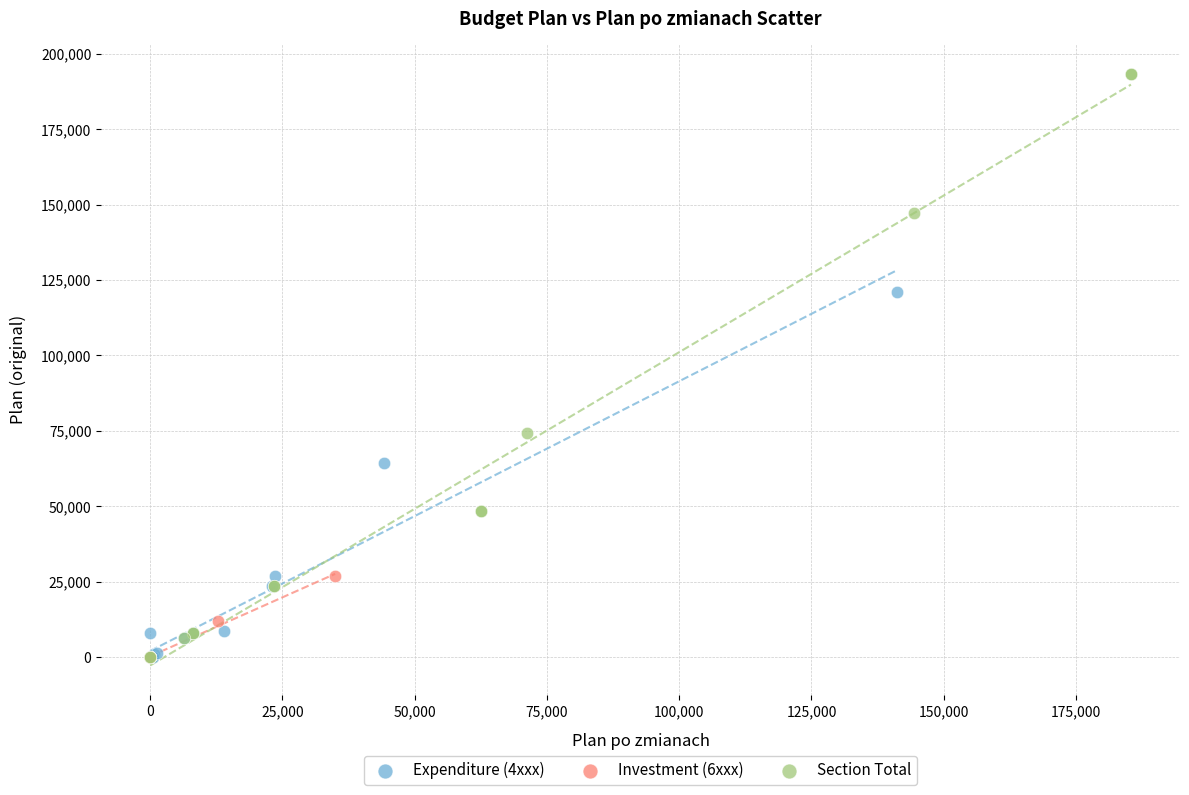

Which series has the widest spread of Y values?

Section Total